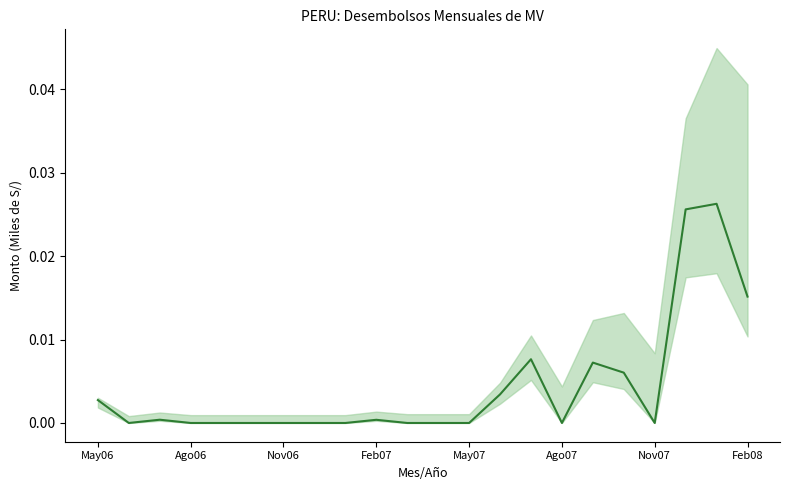

Is this an area chart (filled region under the line)?

No